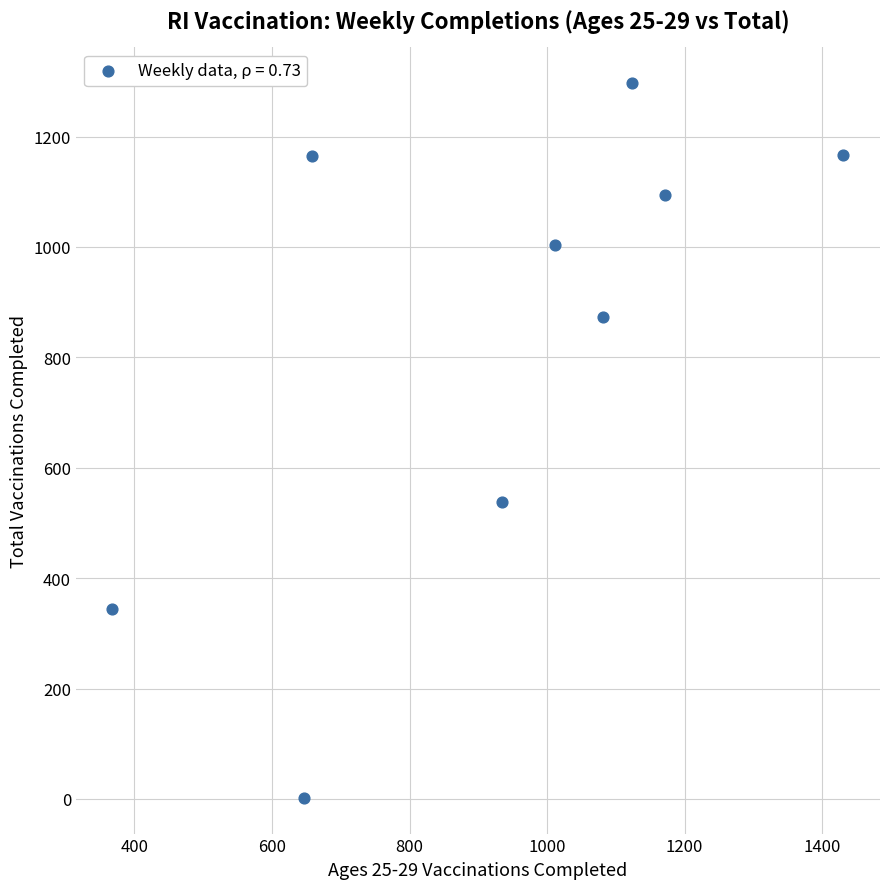

What is the average X value?

936